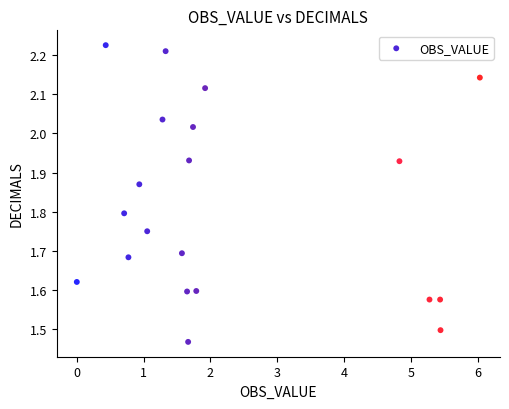

What is the range of Y values (max minus min)?

0.8